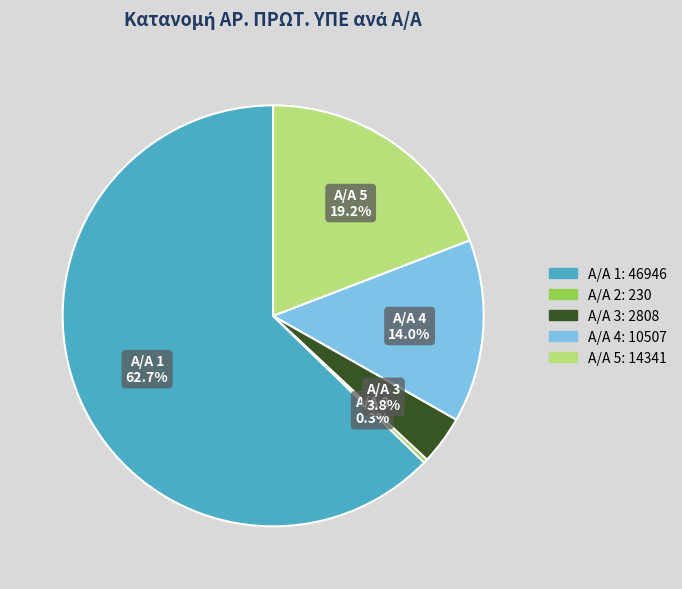

To the nearest percent, what is the average slice percentage?

20%